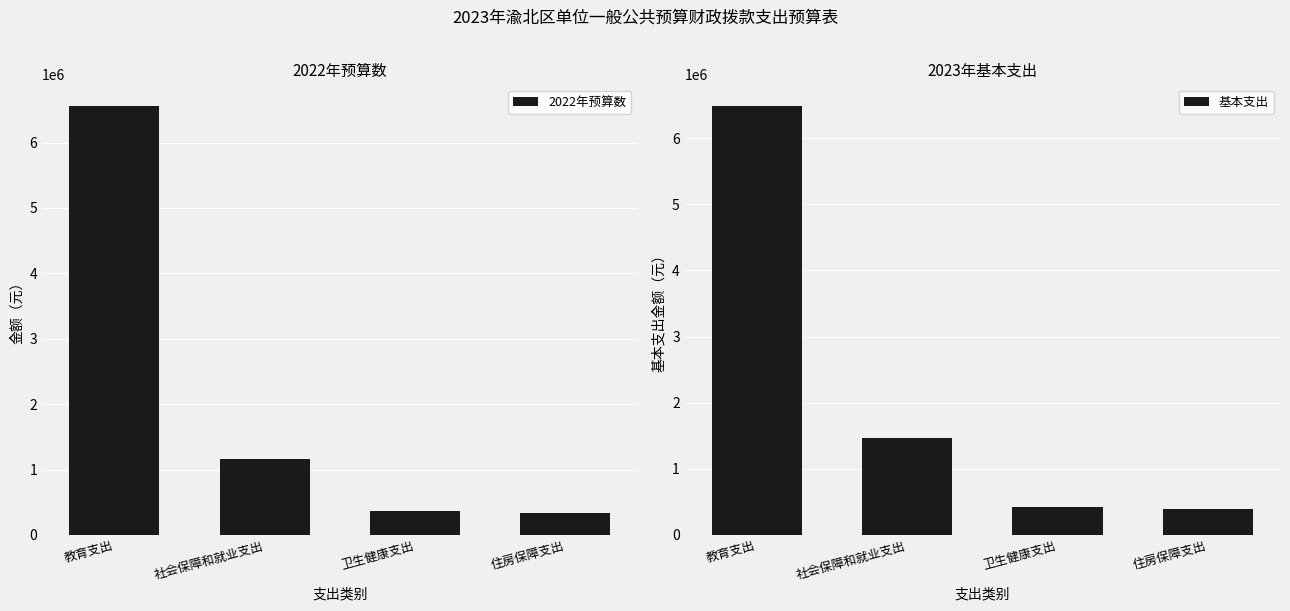

What is the value of the 2022年预算数 bar at the 3rd from the left?

368453.2